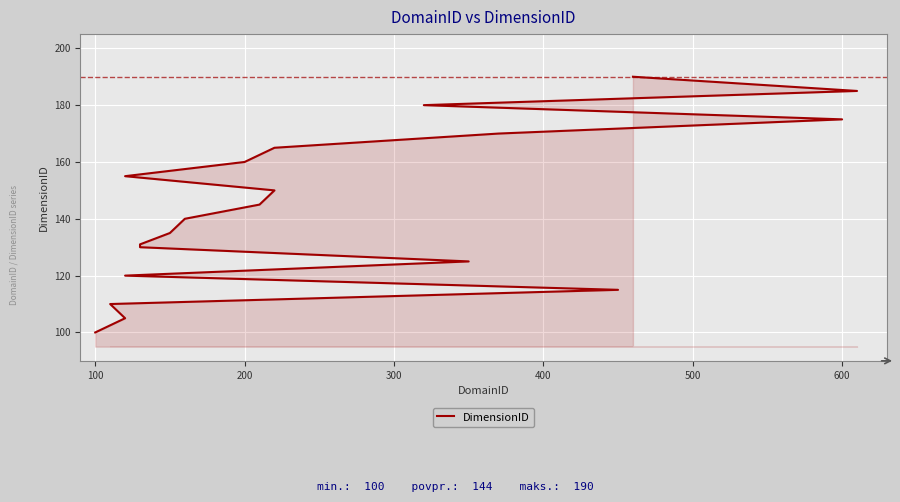

Reading left to right, list all the values displayed in this chart.

100	105	110	115	120	125	130	131	135	140	145	150	155	160	165	170	175	180	185	190